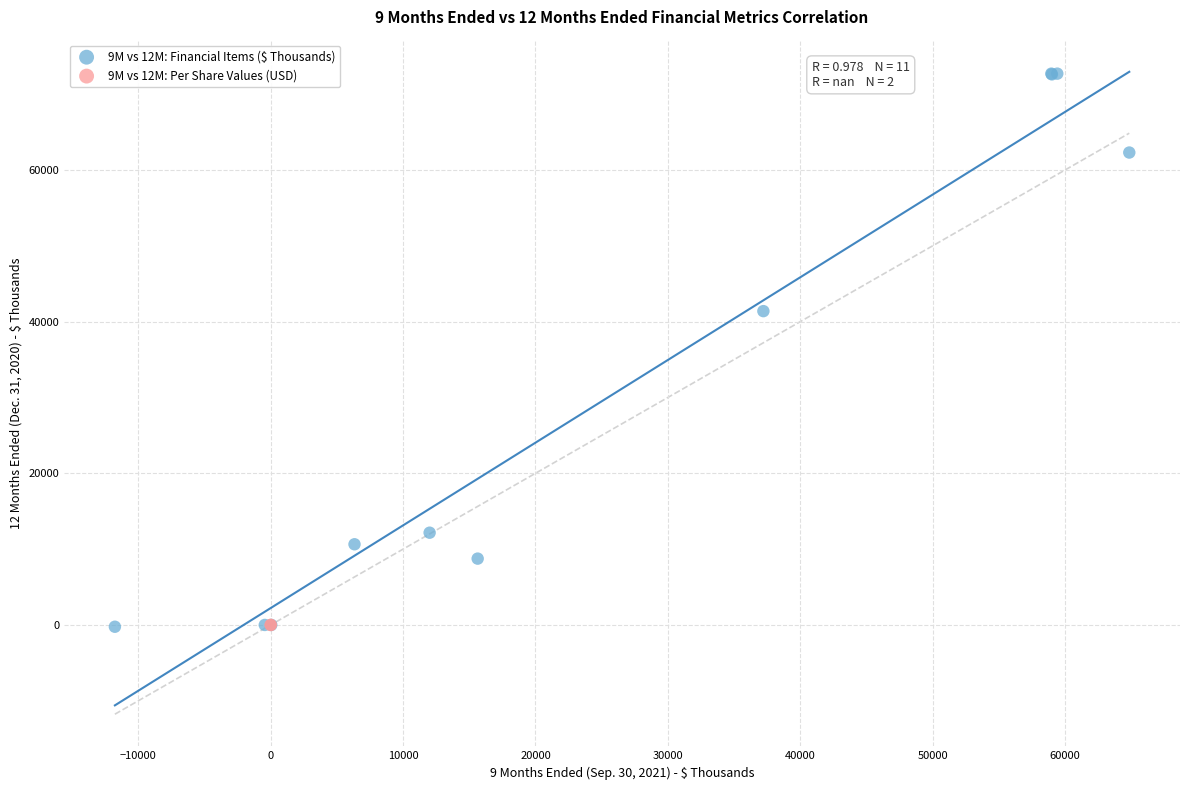

What are all the series names shown in the legend?

9M vs 12M: Financial Items ($ Thousands), 9M vs 12M: Per Share Values (USD)